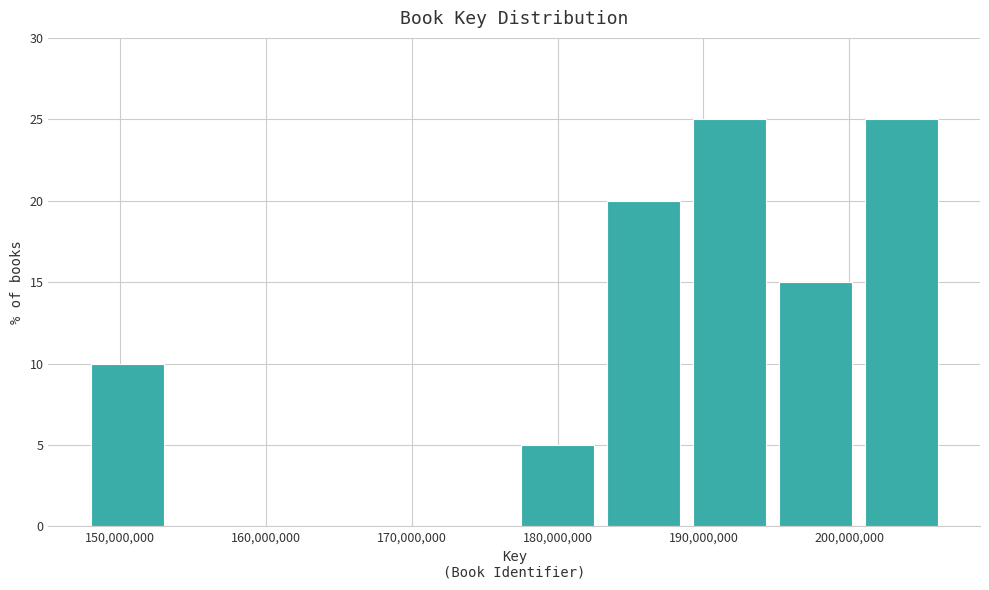

Reading left to right, list every bar in this chart as the range it spans on the x-axis followed by its height. Neither the bar edges nor the heights are printed on the chart, so give them approximately, as read against the axes.

148000000 to 153000000: 10
153000000 to 159000000: 0
159000000 to 165000000: 0
165000000 to 171000000: 0
171000000 to 177000000: 0
177000000 to 183000000: 5
183000000 to 189000000: 20
189000000 to 195000000: 25
195000000 to 201000000: 15
201000000 to 206000000: 25